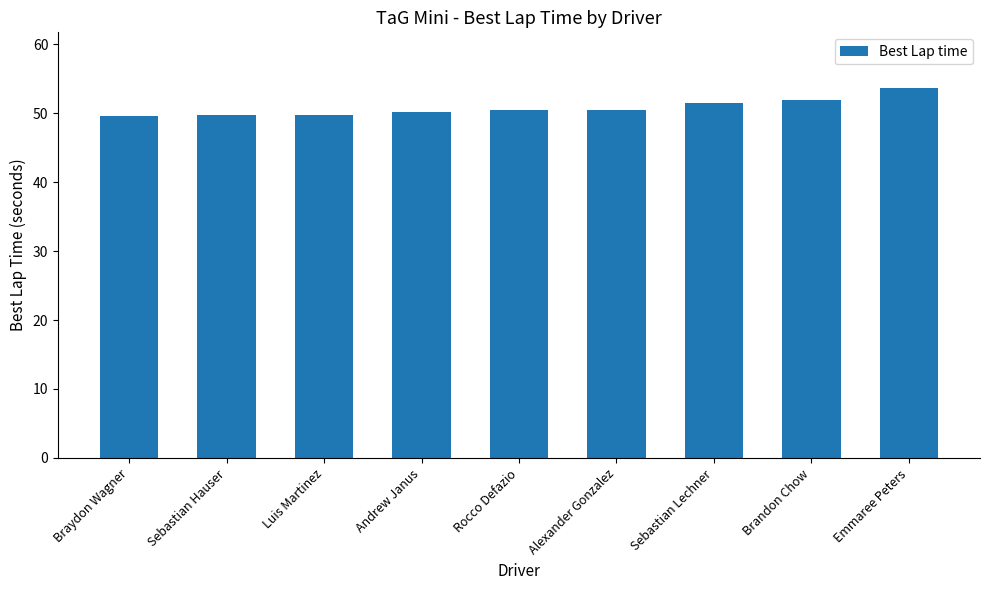

What is the greatest value displayed?

53.7